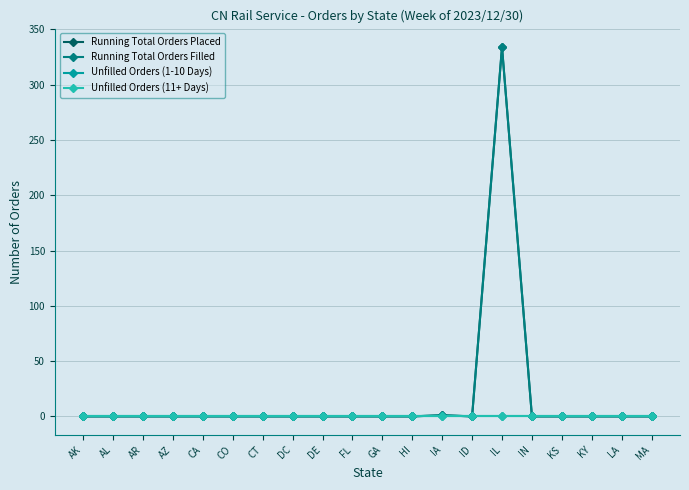

True or false: Running Total Orders Placed and Running Total Orders Filled intersect in this chart.

False